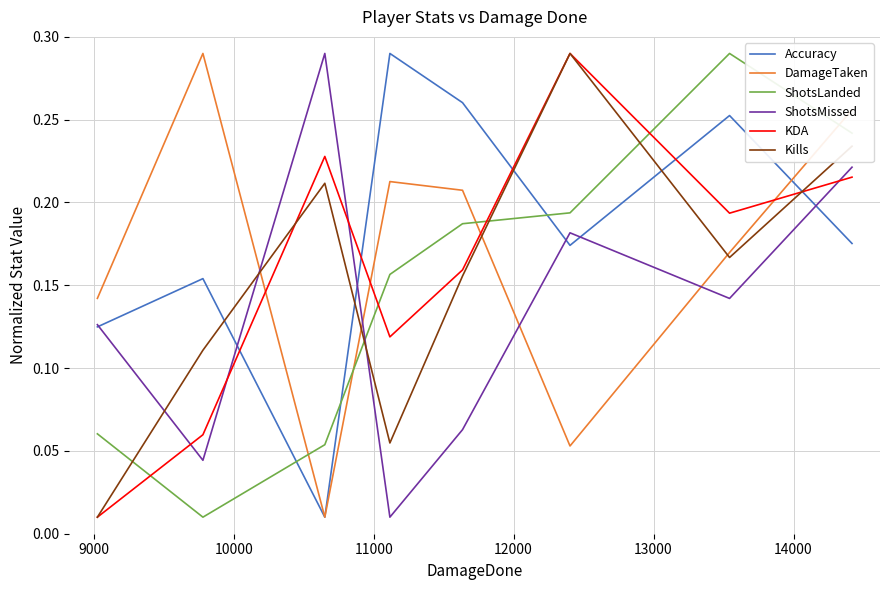

True or false: DamageTaken and Kills intersect in this chart.

True